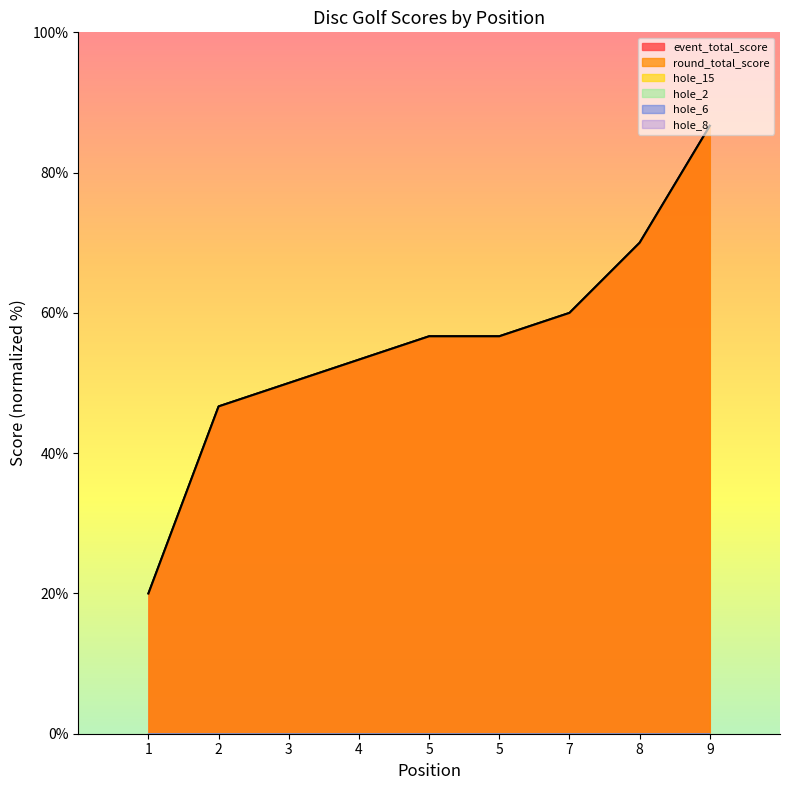

True or false: hole_2 has a value of -83.2 at 3.

False